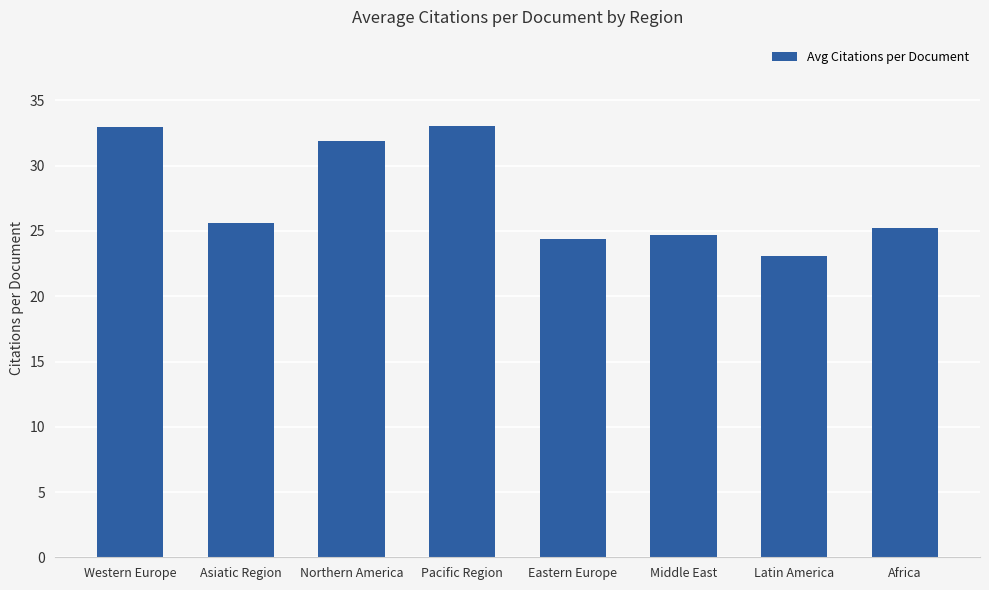

Are the bars horizontal?

No